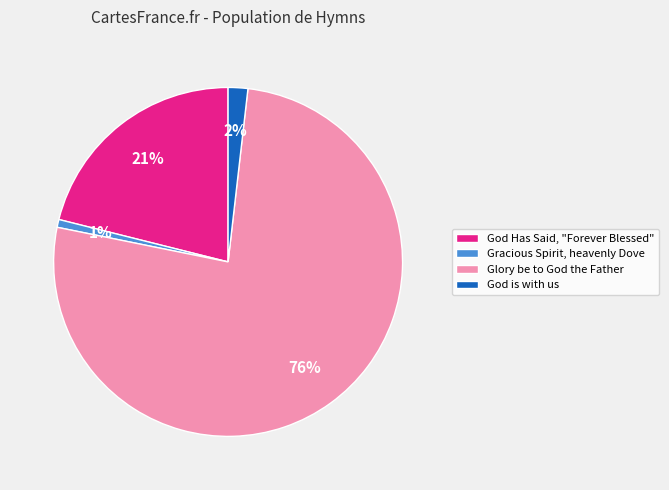

To the nearest percent, what is the difference between the Gracious Spirit, heavenly Dove and God Has Said, "Forever Blessed" slice percentages?

20%